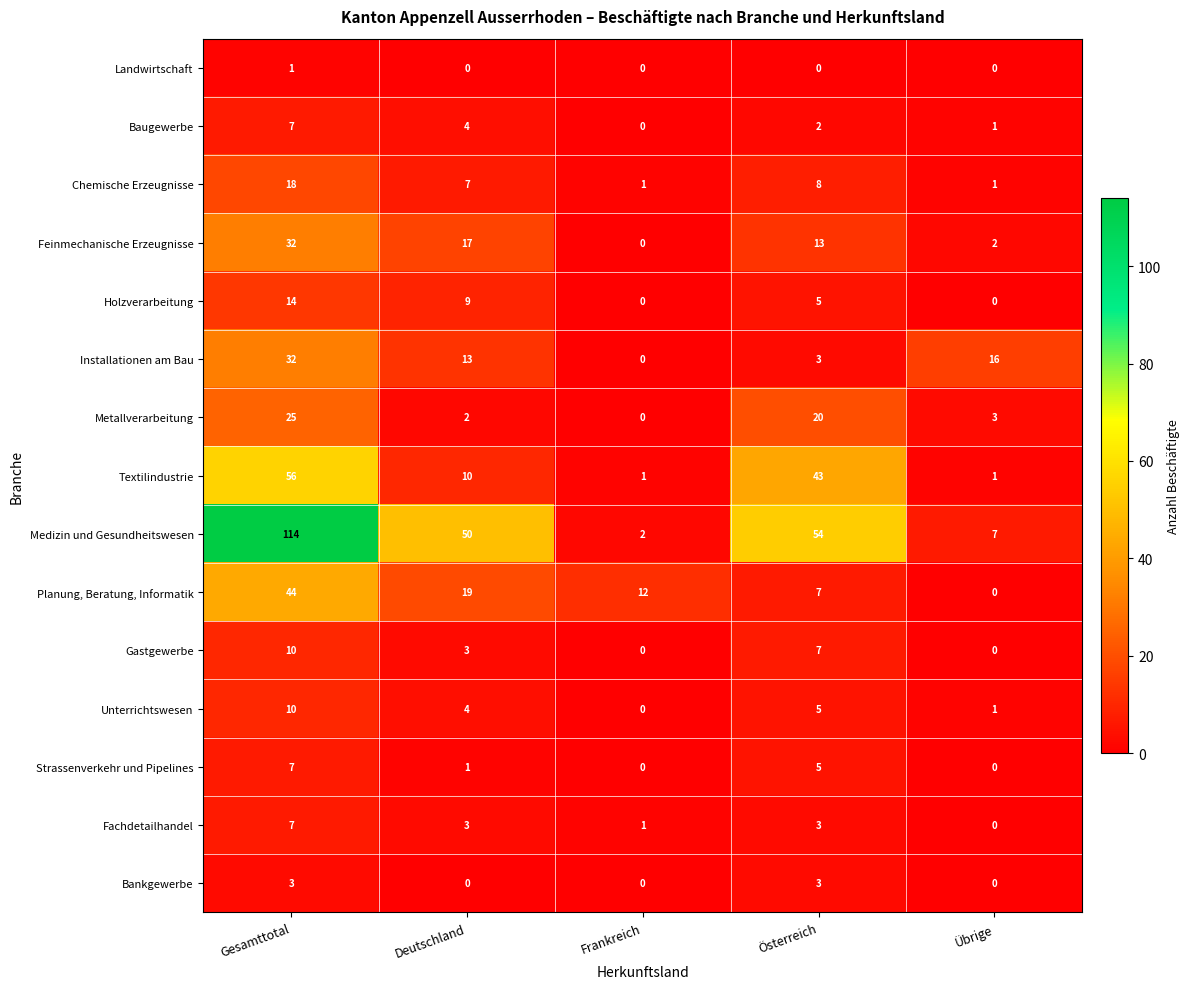

Which series changed the most between Gesamttotal and Deutschland?

Medizin und Gesundheitswesen